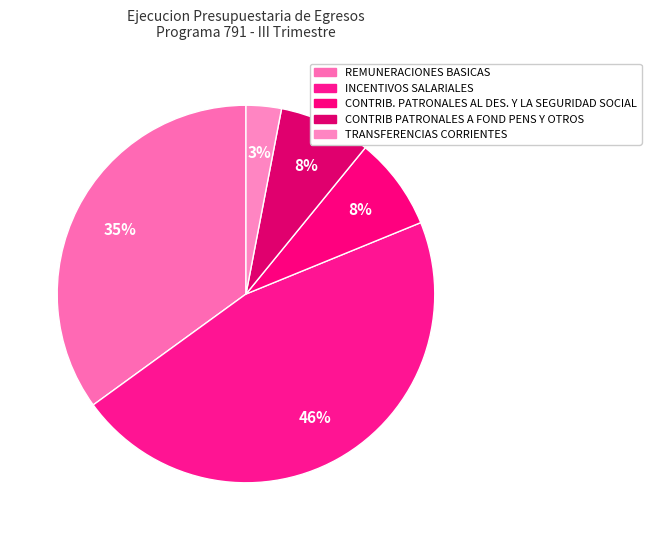

Combined, do CONTRIB. PATRONALES AL DES. Y LA SEGURIDAD SOCIAL and CONTRIB PATRONALES A FOND PENS Y OTROS account for over 50%?

No